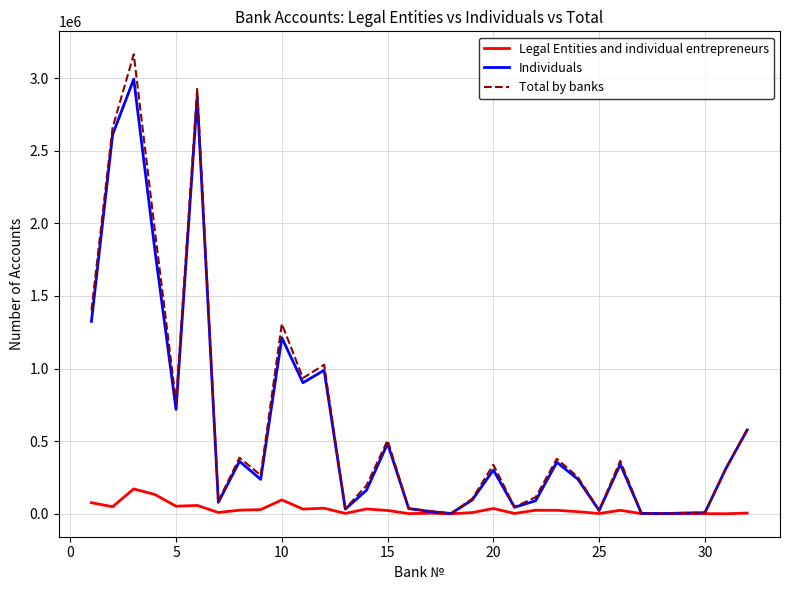

What is the maximum value for Individuals?

2993635